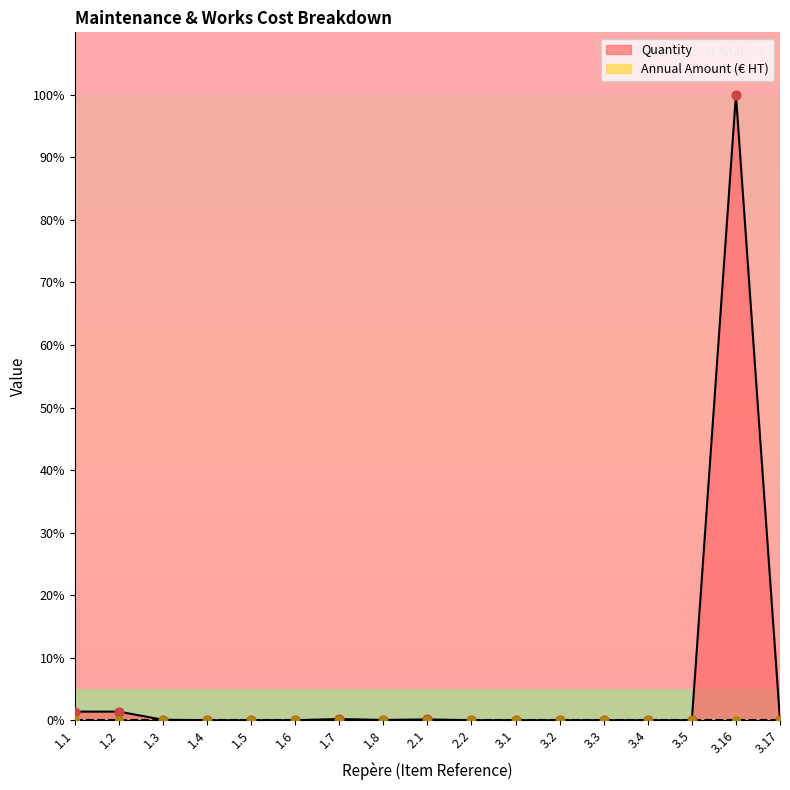

Between 1.5 and 3.16, which is larger?

3.16